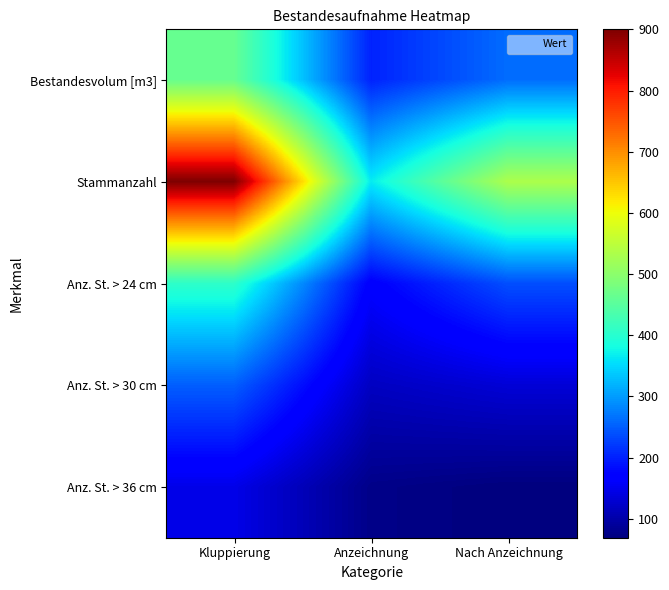

Rank the series by their maximum value, from highest to lowest.

Stammanzahl, Bestandesvolum [m3], Anz. St. > 24 cm, Anz. St. > 30 cm, Anz. St. > 36 cm